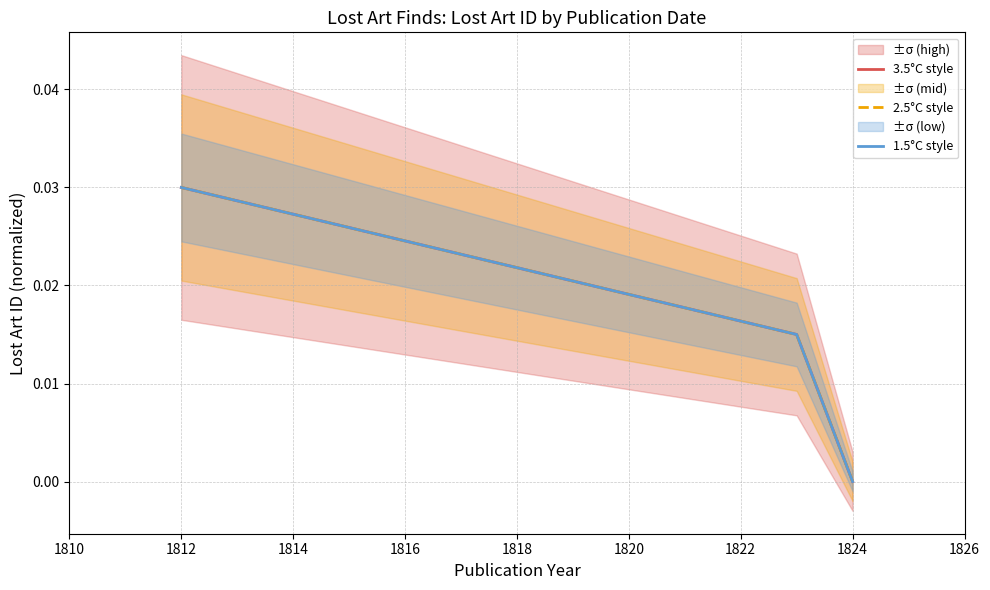

Does the chart display data point markers on the line(s)?

No